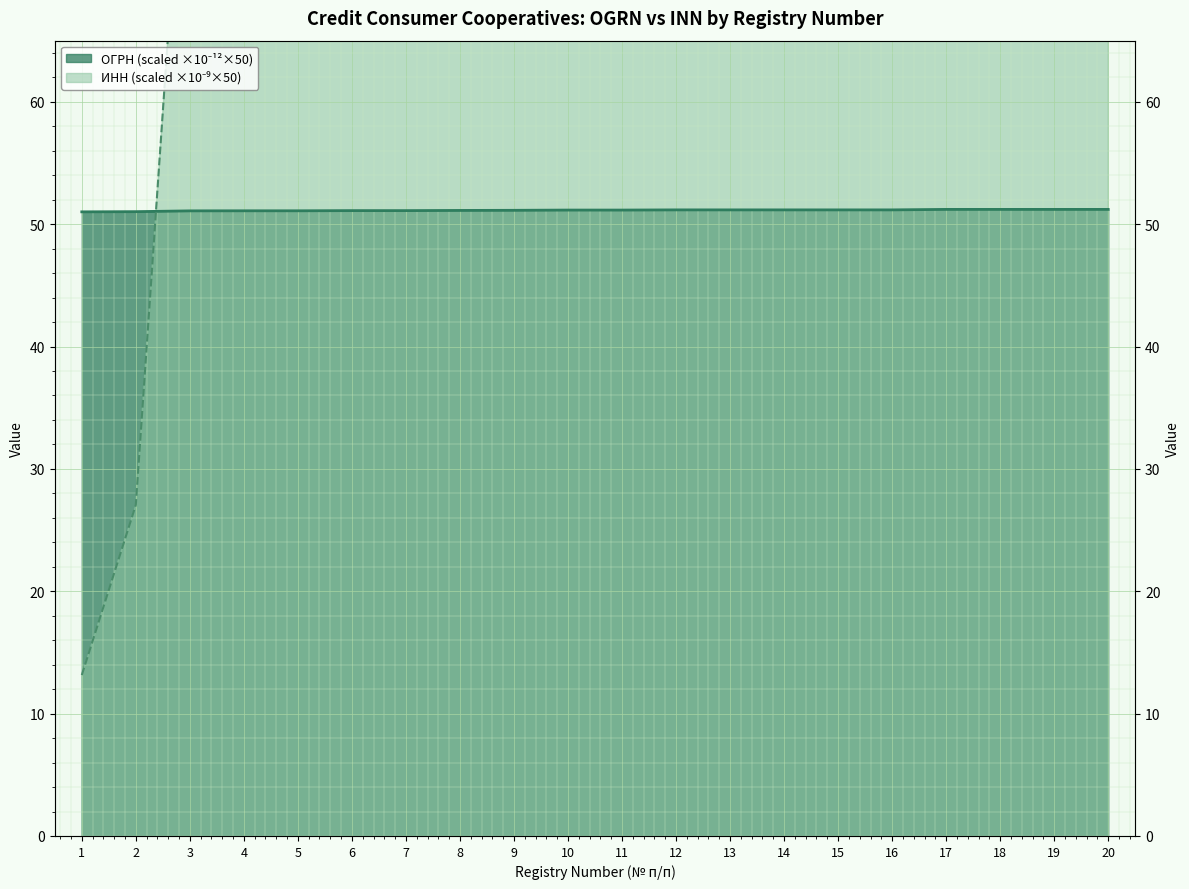

Where is the first local maximum for ИНН?

10